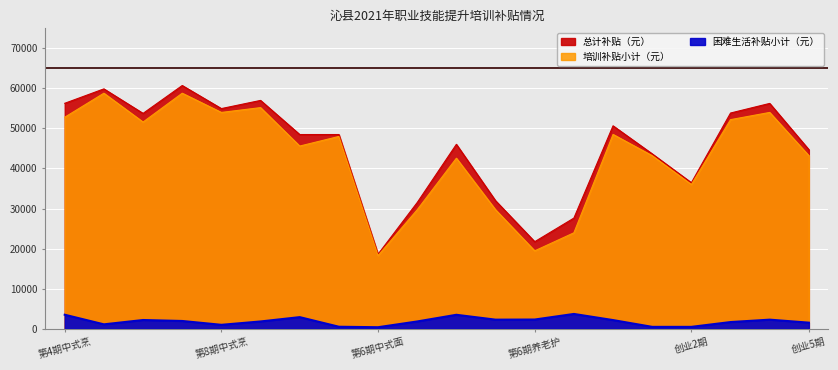

The 总计补贴（元） series shows 56250 at 创业第4期. True or false?

True